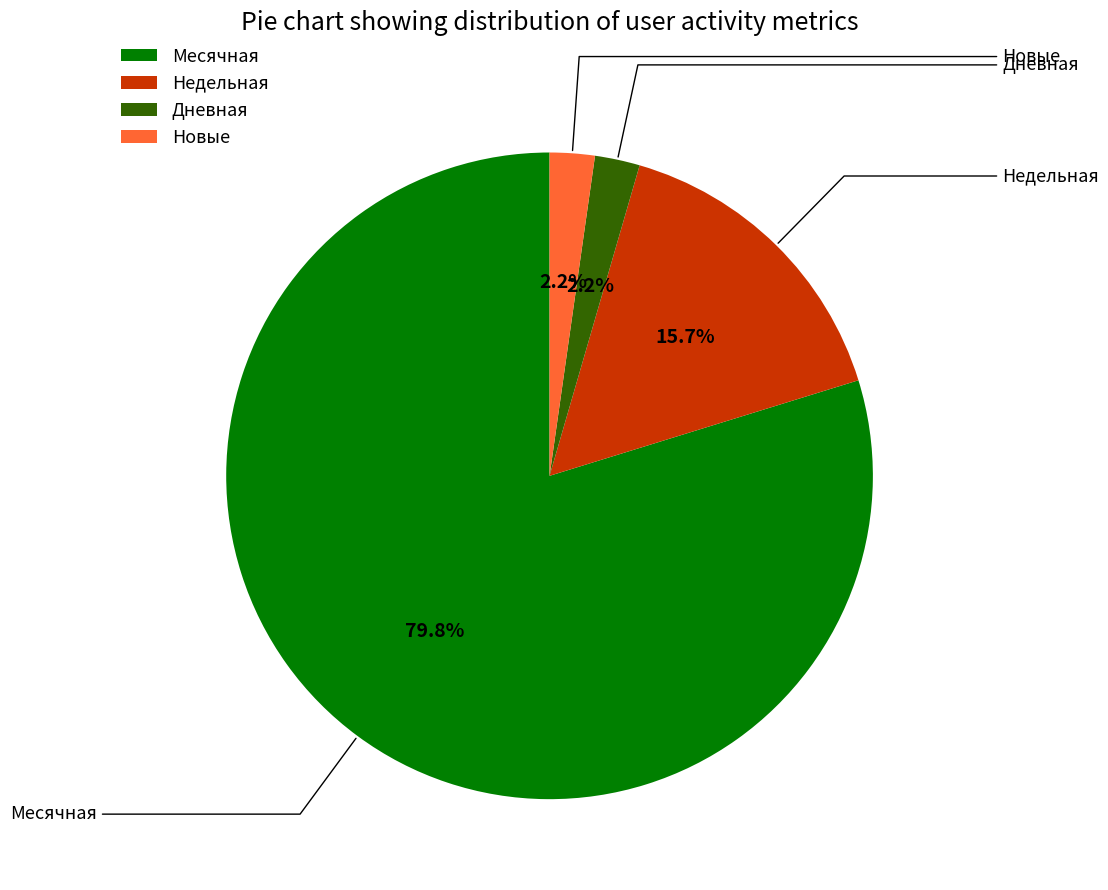

Is there a majority slice in this chart?

Yes